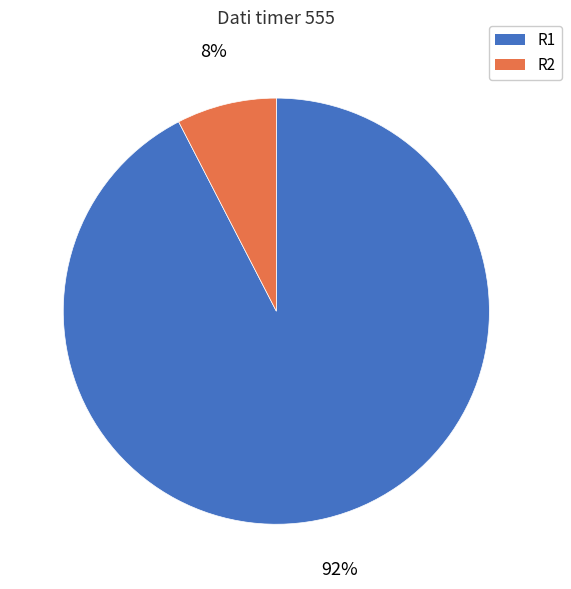

To the nearest percent, what is the combined percentage of R2 and R1?

100%